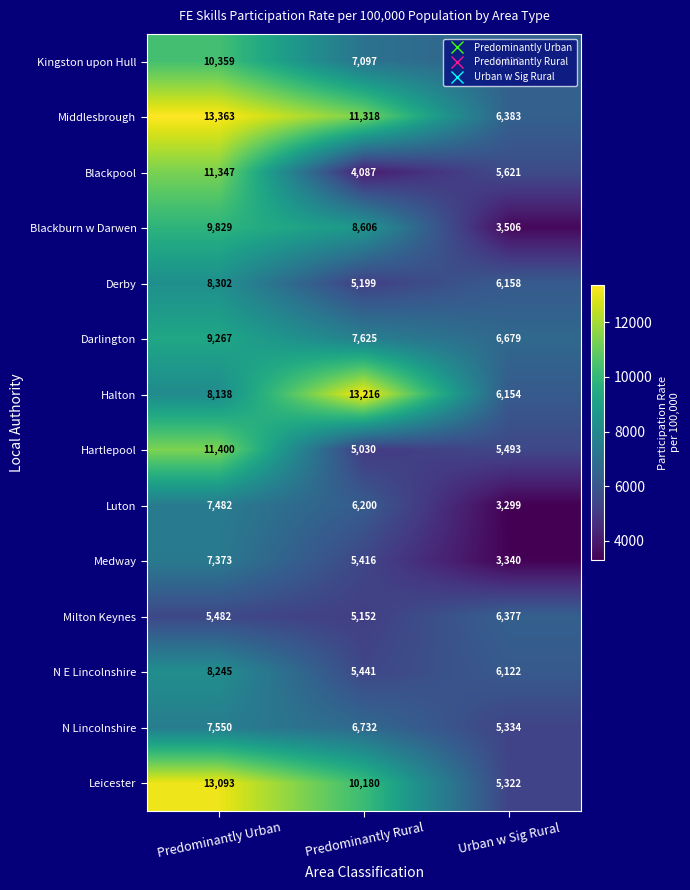

List the series in order of their peak value, lowest first.

Milton Keynes, Medway, Luton, N Lincolnshire, N E Lincolnshire, Derby, Darlington, Blackburn w Darwen, Kingston upon Hull, Blackpool, Hartlepool, Leicester, Halton, Middlesbrough